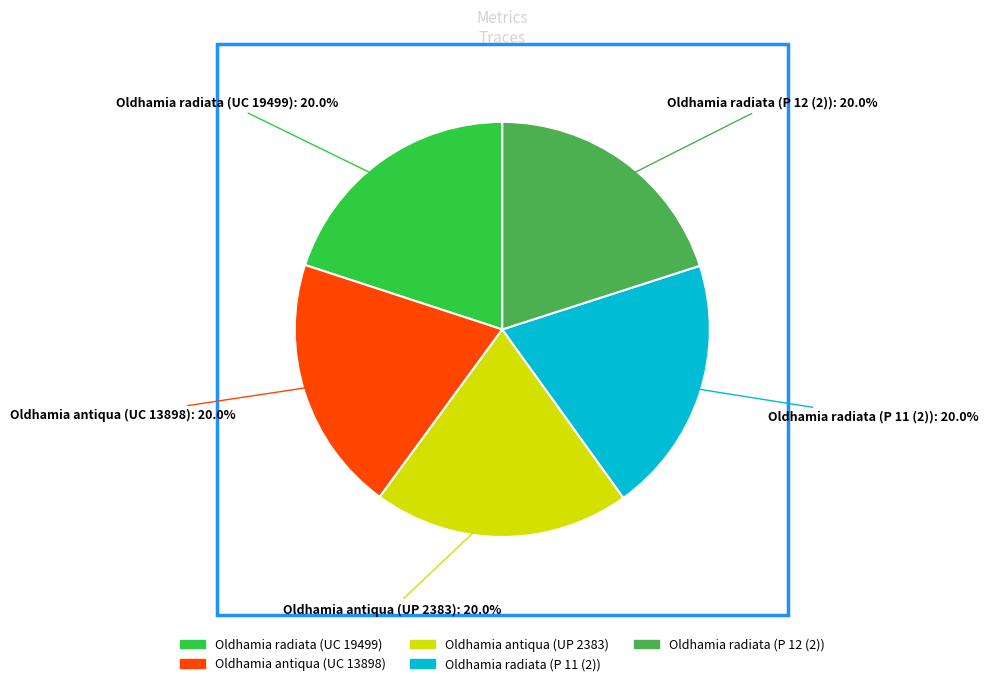

To the nearest percent, what percentage of the pie is Oldhamia radiata (P 11 (2))?

20%